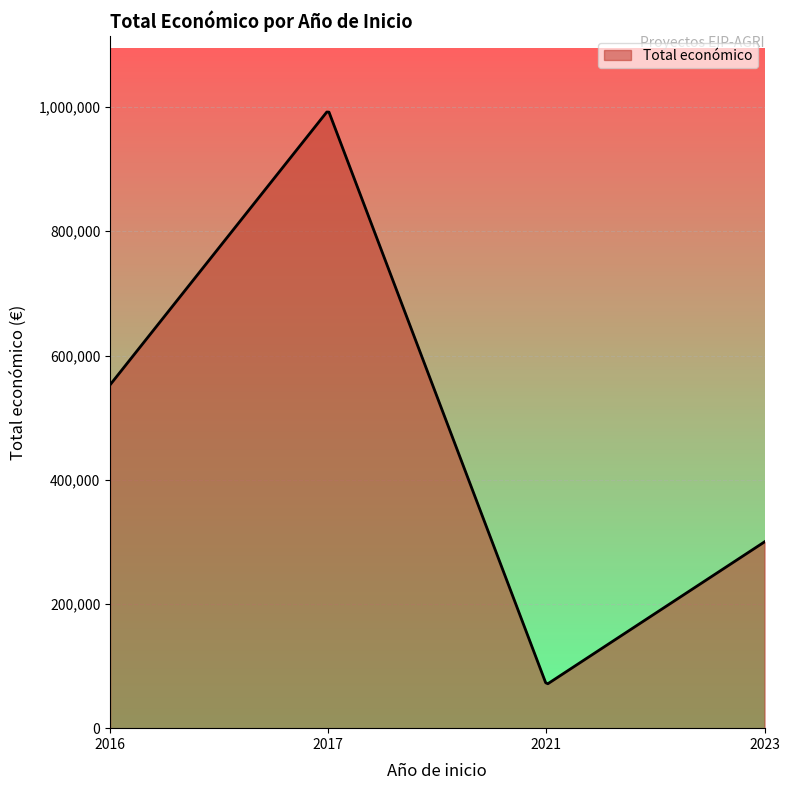

What is the smallest value displayed?

71530.5